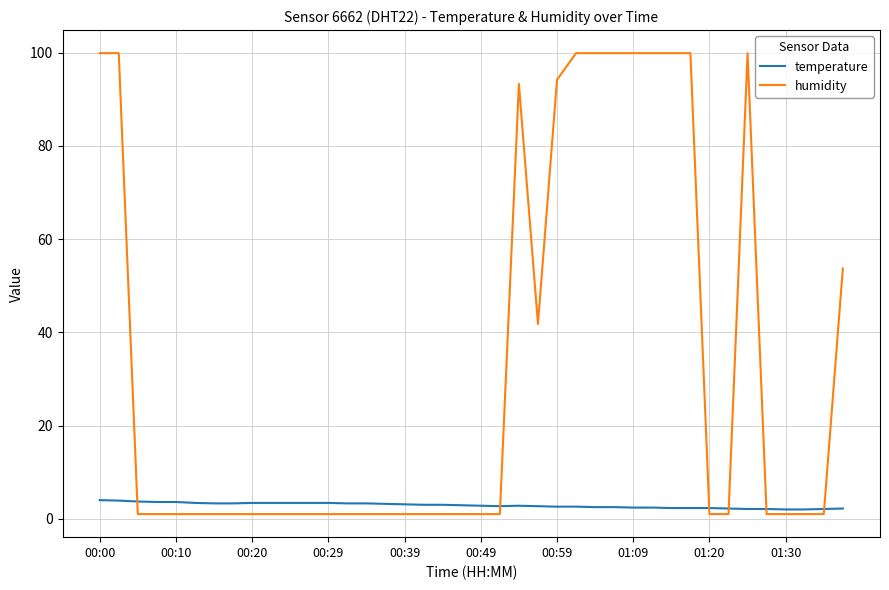

What is the greatest value displayed?

99.9